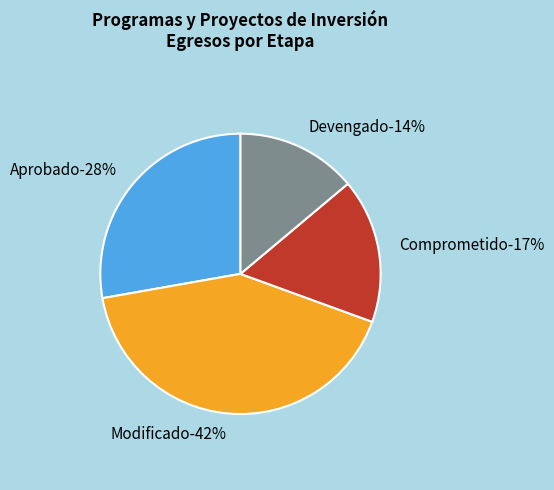

Rank the categories by value from lowest to highest.

Devengado, Comprometido, Aprobado, Modificado